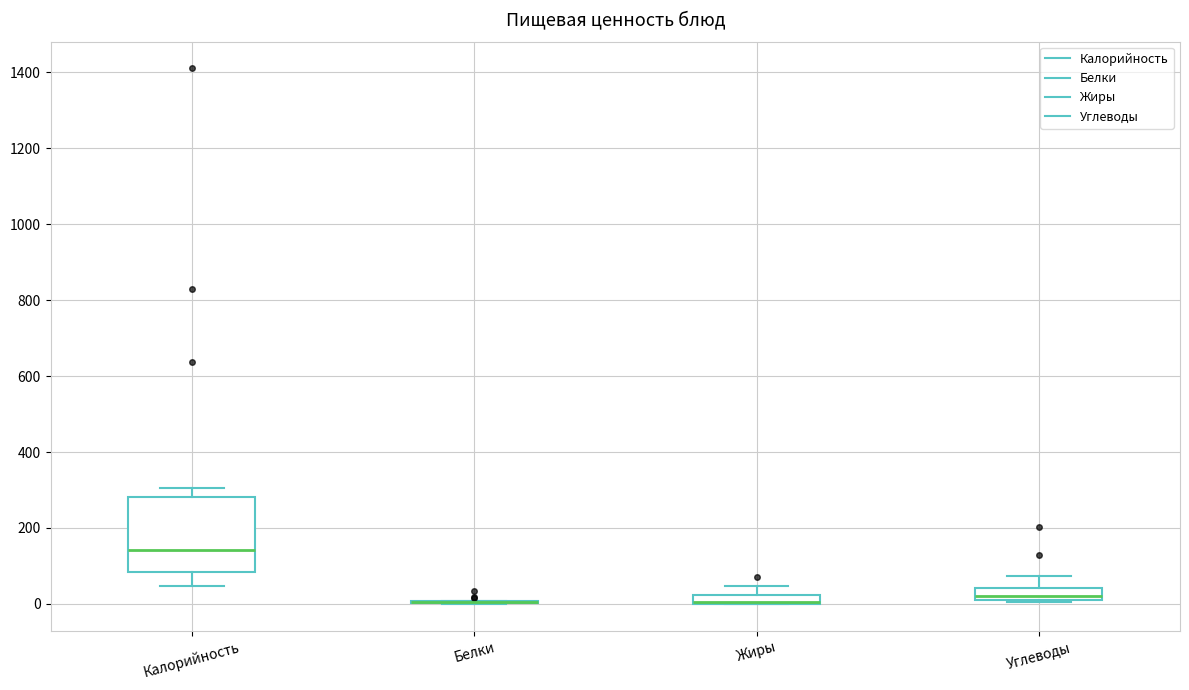

Where is the upper edge of the box for Калорийность on the y-axis? The values are not printed on the chart, so give them approximately, as read against the axis.

280